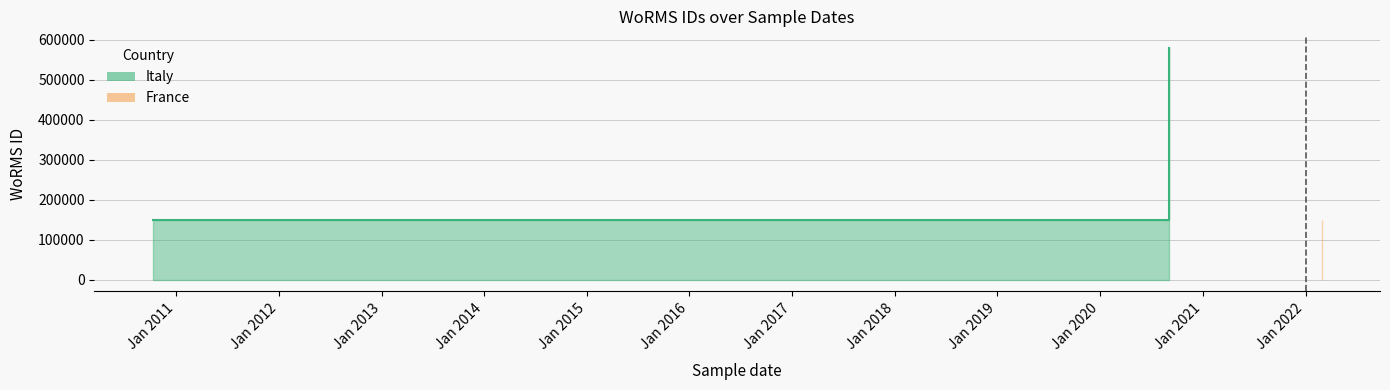

What is the sum of all France values?

297824